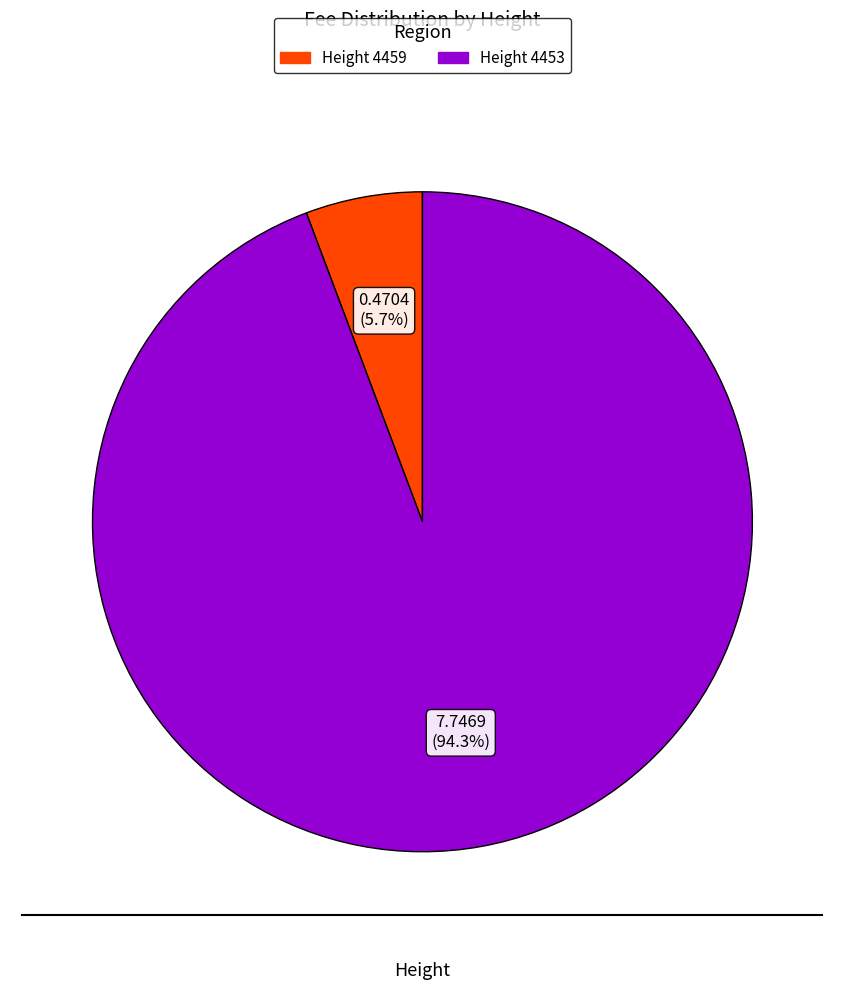

Is there a majority slice in this chart?

Yes